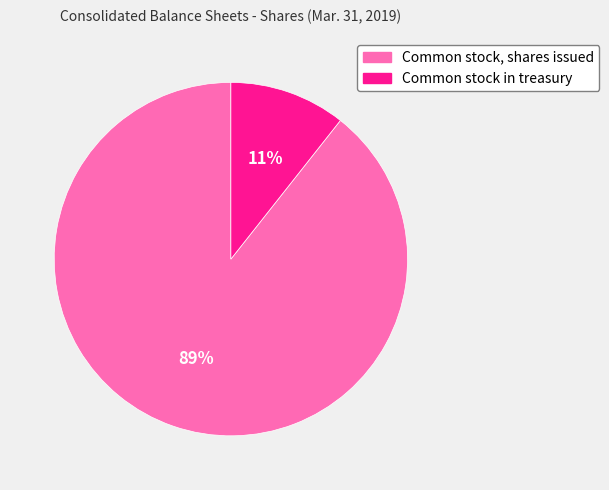

How many slices are in this pie chart?

2